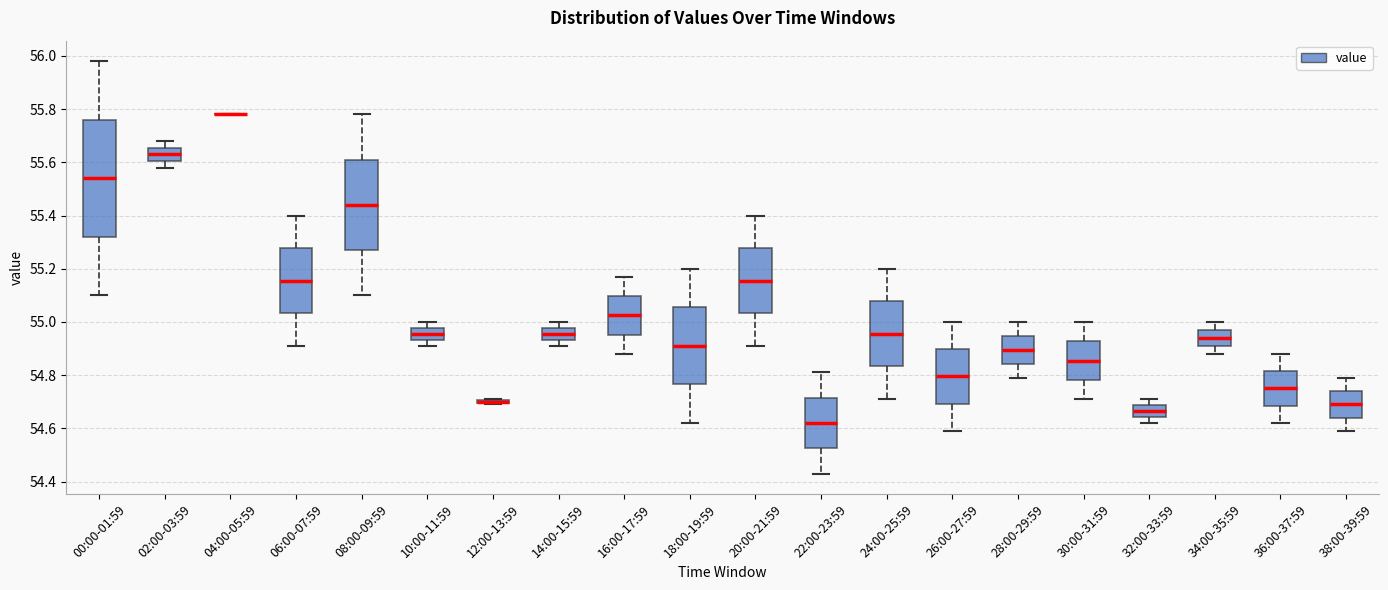

Reading left to right, transcribe this box plot: for each box, give where its median line is, the range the box spans, and where its two whiskers end, as read against the y-axis. The values are not printed on the chart, so give them approximately, as read against the axis.

00:00-01:59: median 55.54, box 55.32 to 55.76, whiskers 55.10 to 55.98
02:00-03:59: median 55.64, box 55.60 to 55.66, whiskers 55.58 to 55.68
04:00-05:59: box collapsed to a line at 55.78, whiskers 55.78 to 55.78
06:00-07:59: median 55.16, box 55.04 to 55.28, whiskers 54.92 to 55.40
08:00-09:59: median 55.44, box 55.28 to 55.62, whiskers 55.10 to 55.78
10:00-11:59: median 54.96, box 54.94 to 54.98, whiskers 54.92 to 55.00
12:00-13:59: box collapsed to a line at 54.70, whiskers 54.70 to 54.72
14:00-15:59: median 54.96, box 54.94 to 54.98, whiskers 54.92 to 55.00
16:00-17:59: median 55.02, box 54.96 to 55.10, whiskers 54.88 to 55.18
18:00-19:59: median 54.92, box 54.76 to 55.06, whiskers 54.62 to 55.20
20:00-21:59: median 55.16, box 55.04 to 55.28, whiskers 54.92 to 55.40
22:00-23:59: median 54.62, box 54.52 to 54.72, whiskers 54.44 to 54.82
24:00-25:59: median 54.96, box 54.84 to 55.08, whiskers 54.72 to 55.20
26:00-27:59: median 54.80, box 54.70 to 54.90, whiskers 54.60 to 55.00
28:00-29:59: median 54.90, box 54.84 to 54.94, whiskers 54.80 to 55.00
30:00-31:59: median 54.86, box 54.78 to 54.92, whiskers 54.72 to 55.00
32:00-33:59: median 54.66, box 54.64 to 54.68, whiskers 54.62 to 54.72
34:00-35:59: median 54.94, box 54.92 to 54.98, whiskers 54.88 to 55.00
36:00-37:59: median 54.76, box 54.68 to 54.82, whiskers 54.62 to 54.88
38:00-39:59: median 54.70, box 54.64 to 54.74, whiskers 54.60 to 54.80